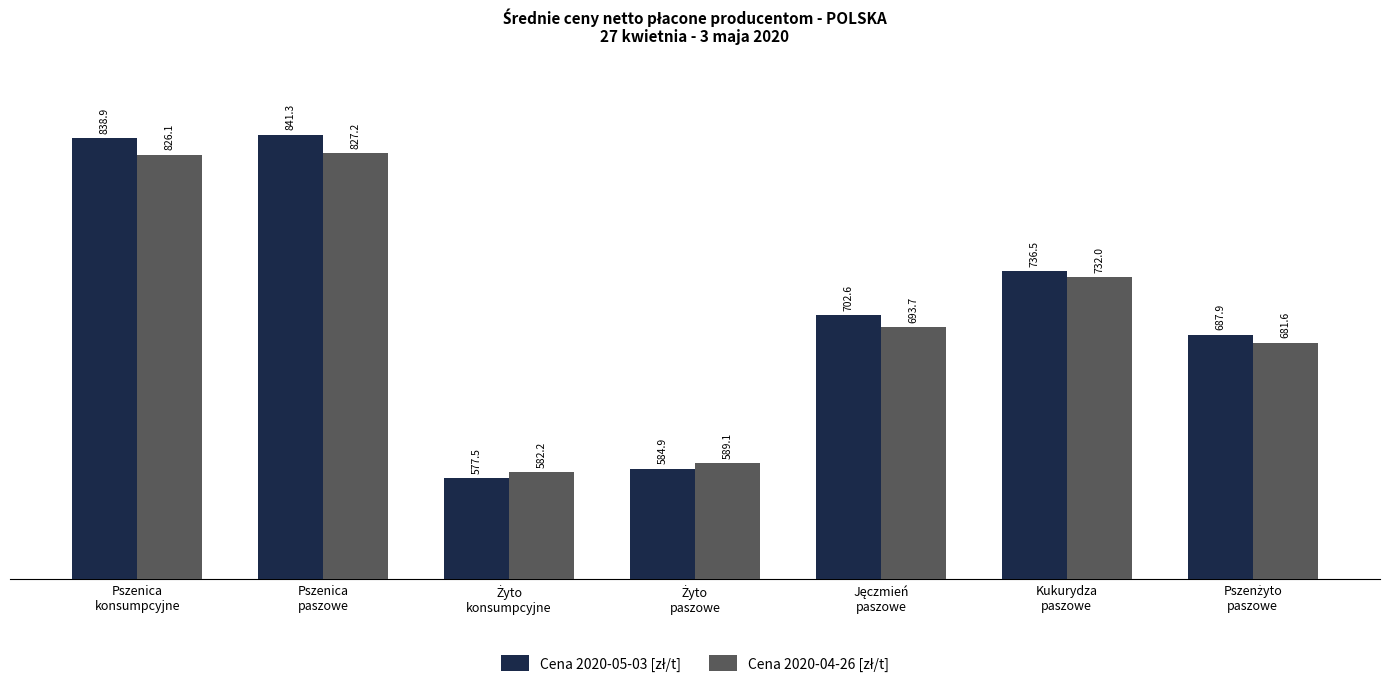

Count the number of data series in this chart.

2